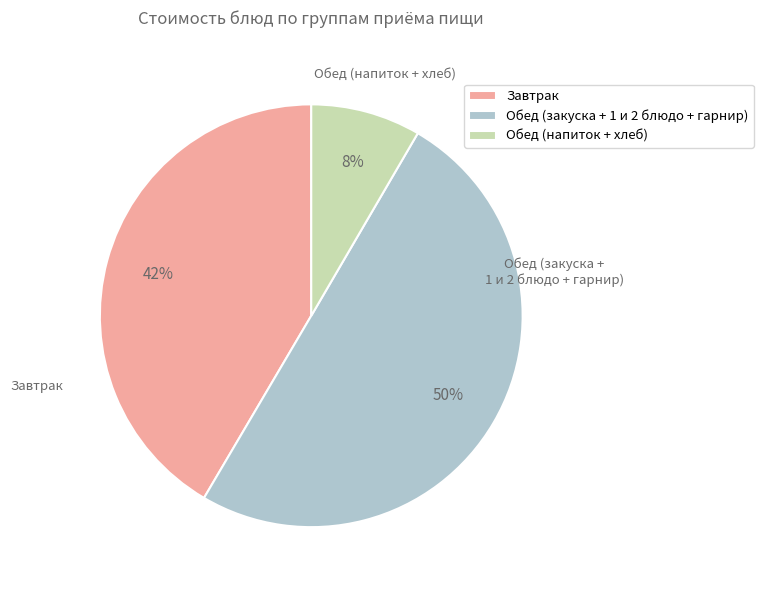

What percentage is the Обед (закуска + 1 и 2 блюдо + гарнир) slice, to the nearest percent?

50%